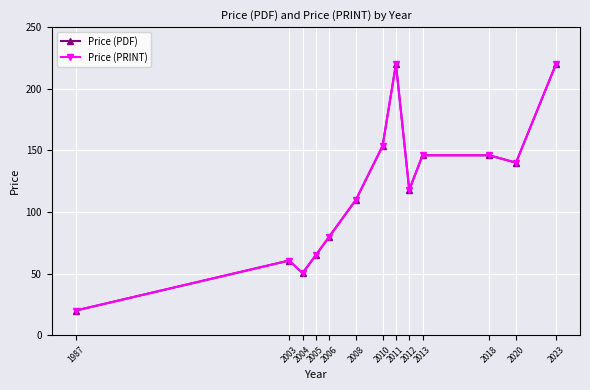

Does the chart have visible grid lines?

Yes